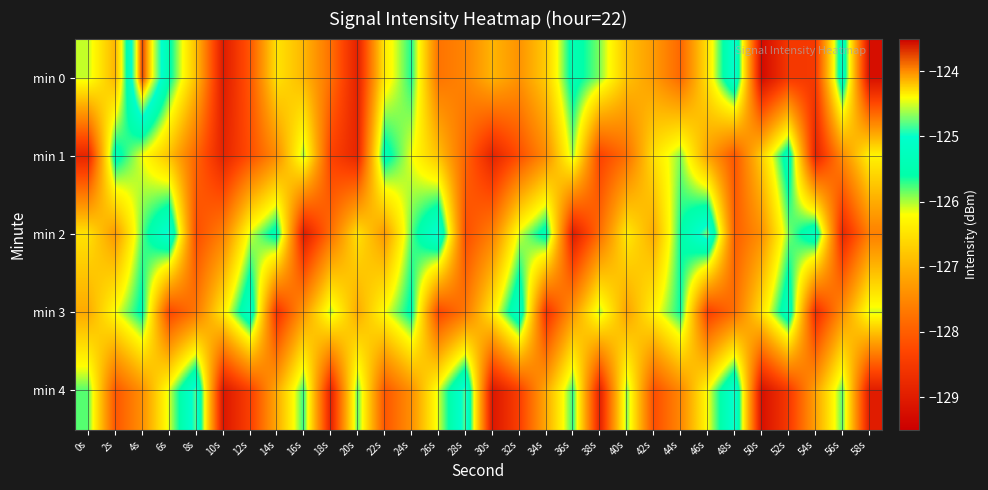

Which has a higher value, 30s or 46s?

46s